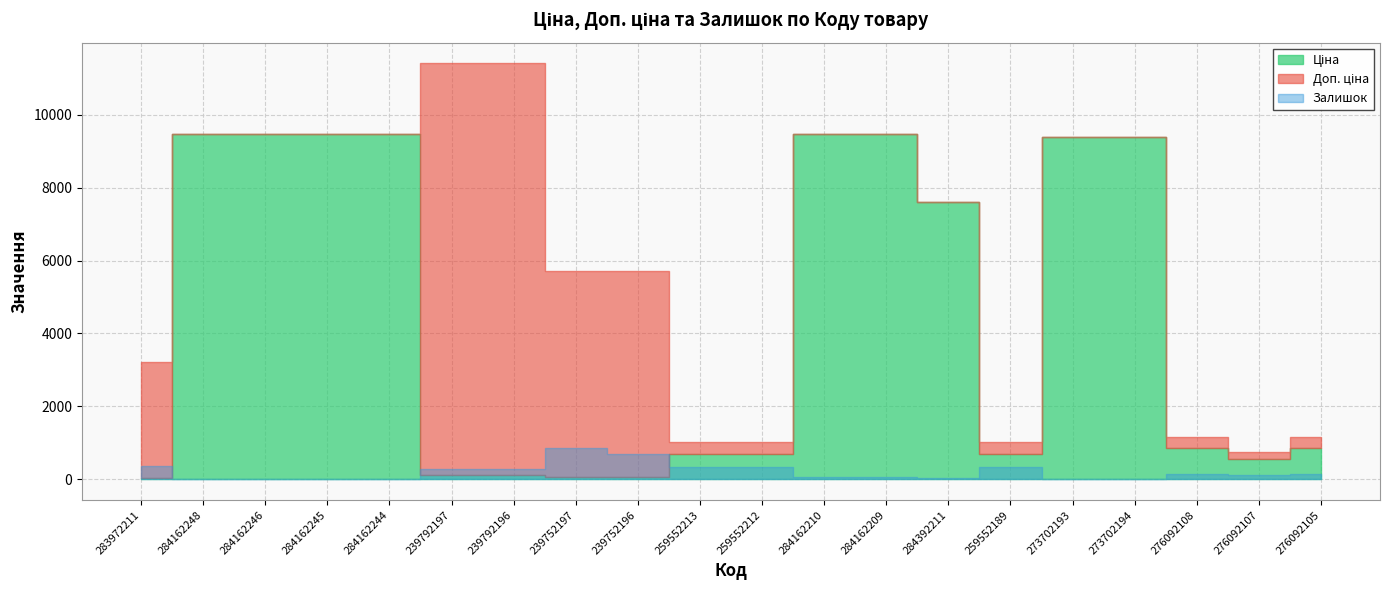

Where do Залишок and Ціна first cross each other?

283972211 and 284162248